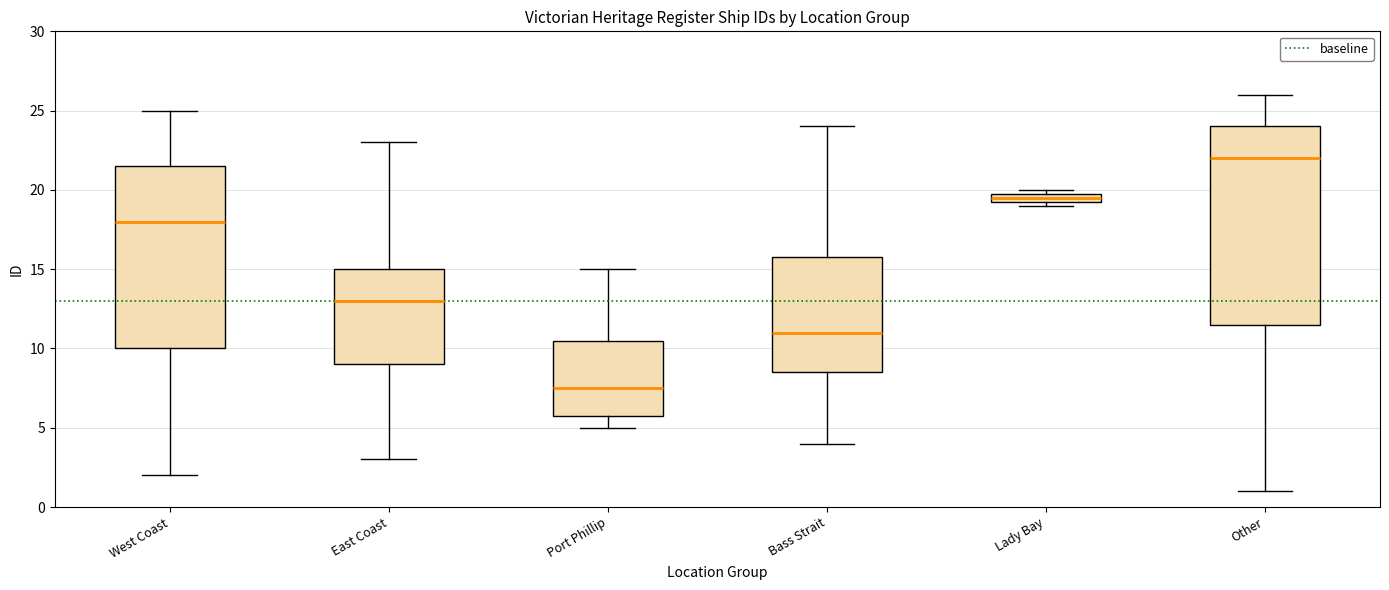

Which box is the tallest, from its lower edge to its upper edge?

Other